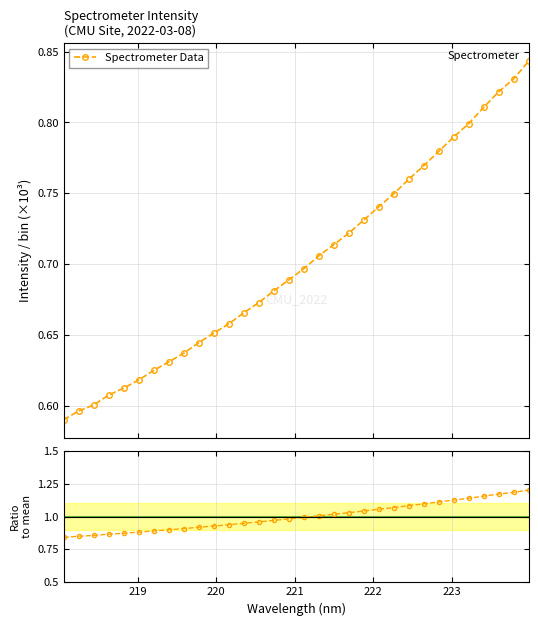

Count the number of data series in this chart.

2